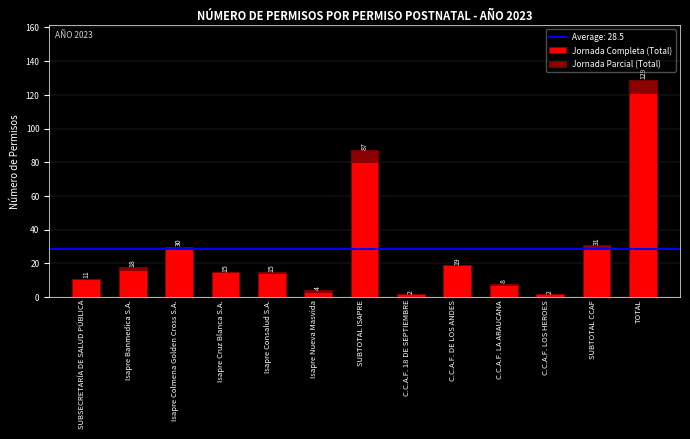

What is the maximum value for Jornada Completa (Total)?

121